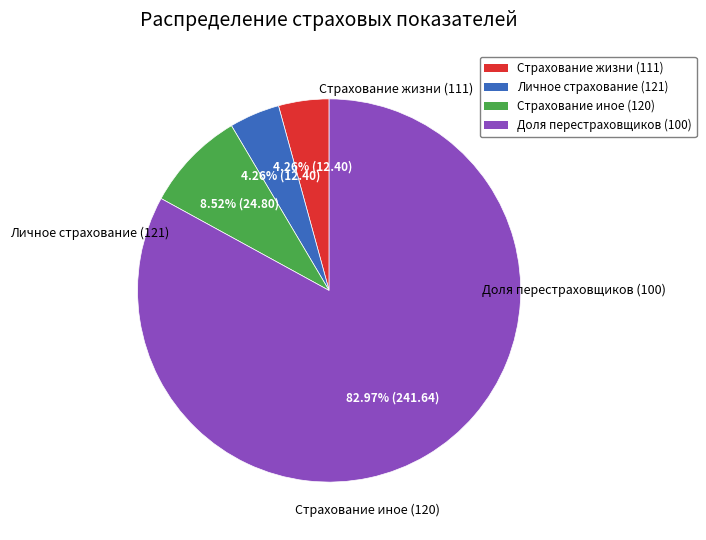

What is the ratio of the value at Доля перестраховщиков (100) to the value at Страхование иное (120)?

9.7